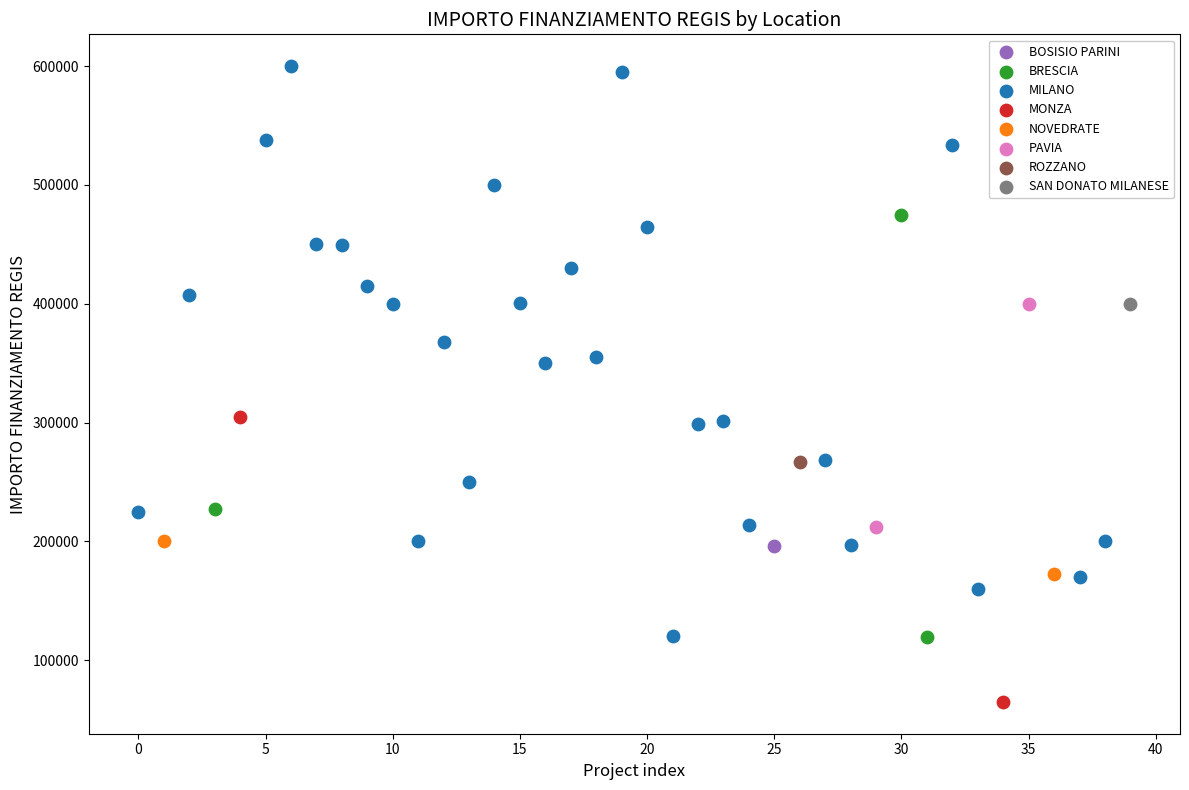

What are all the series names shown in the legend?

BOSISIO PARINI, BRESCIA, MILANO, MONZA, NOVEDRATE, PAVIA, ROZZANO, SAN DONATO MILANESE